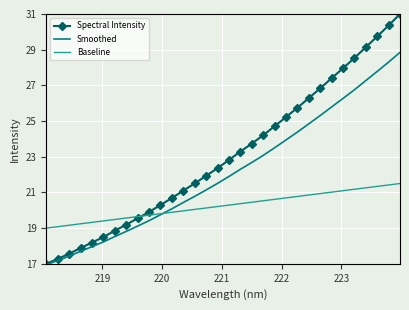

Rank the series by their average value, from highest to lowest.

Spectral Intensity, Smoothed, Baseline